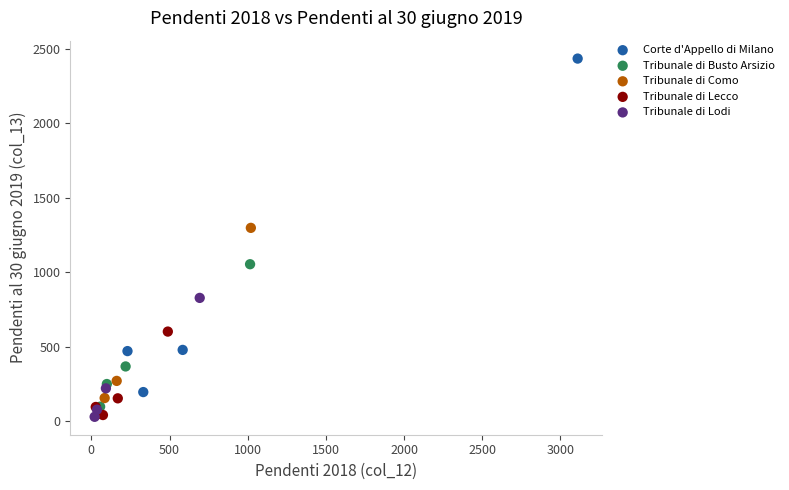

Which series reaches the maximum Y coordinate?

Corte d'Appello di Milano